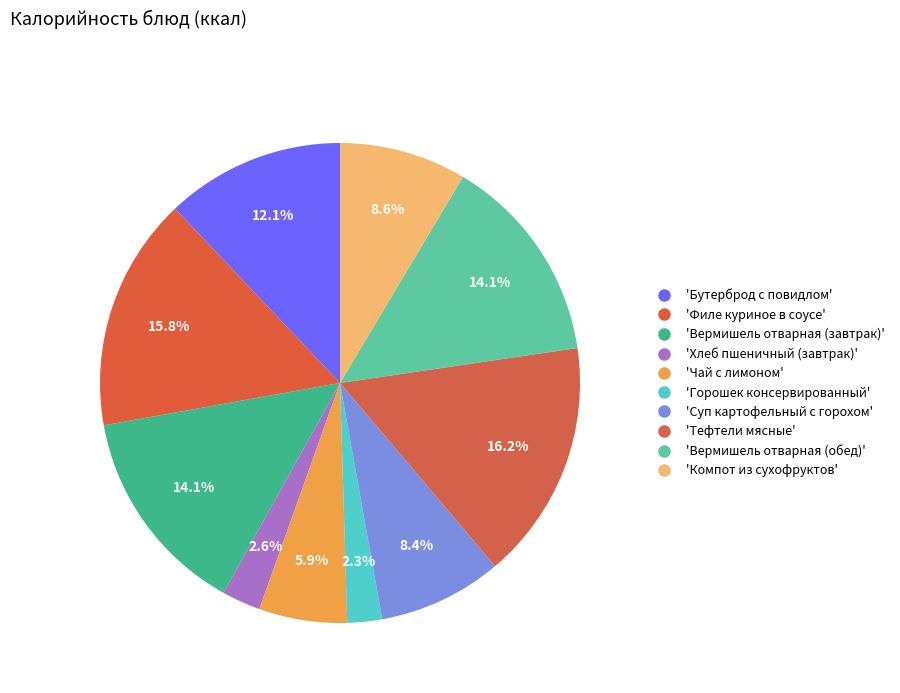

How many segments does this pie chart have?

10